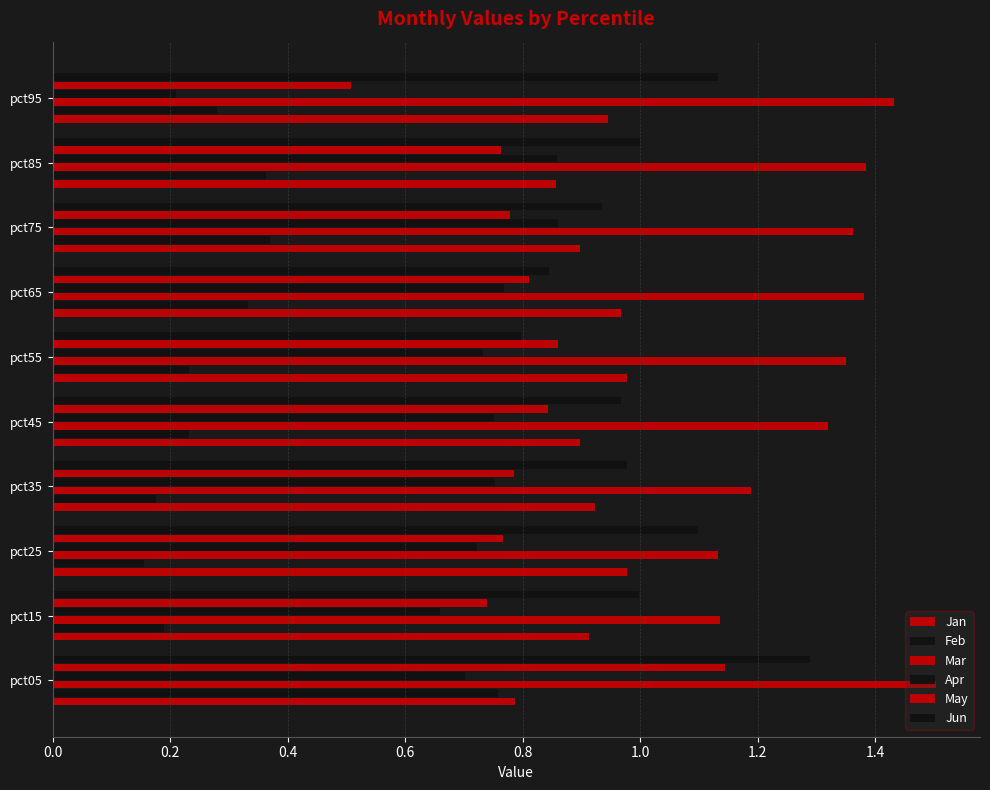

What is the average value of the Jun series?

1.0